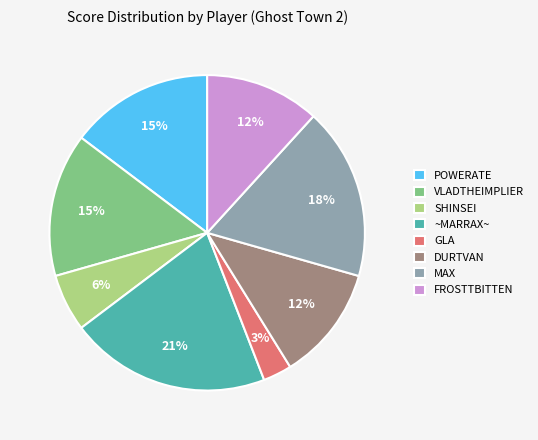

Approximately how many times larger is the value at MAX compared to DURTVAN?

1.5